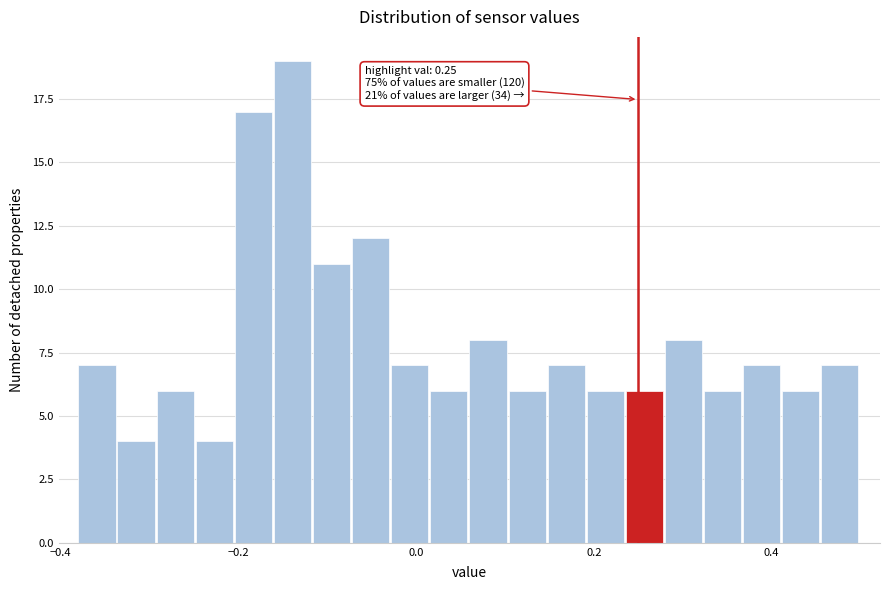

Around what value on the x-axis is the tallest bar? Give the approximate position of its centre, as read against the axis.

-0.14